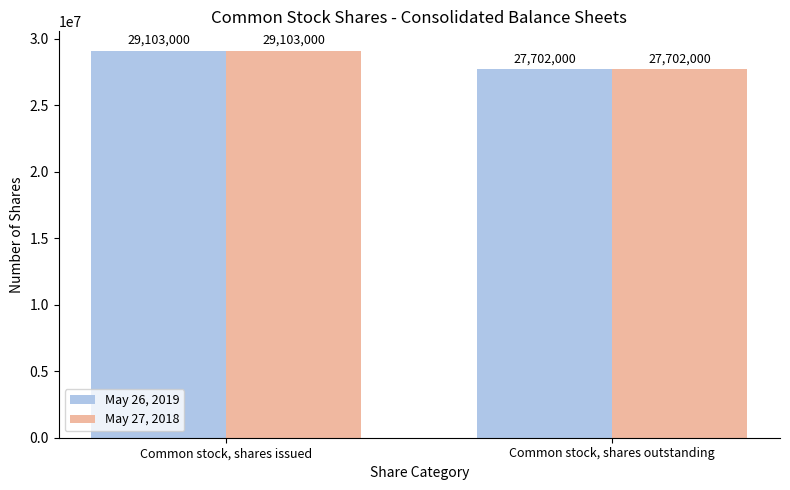

Count the number of data series in this chart.

2